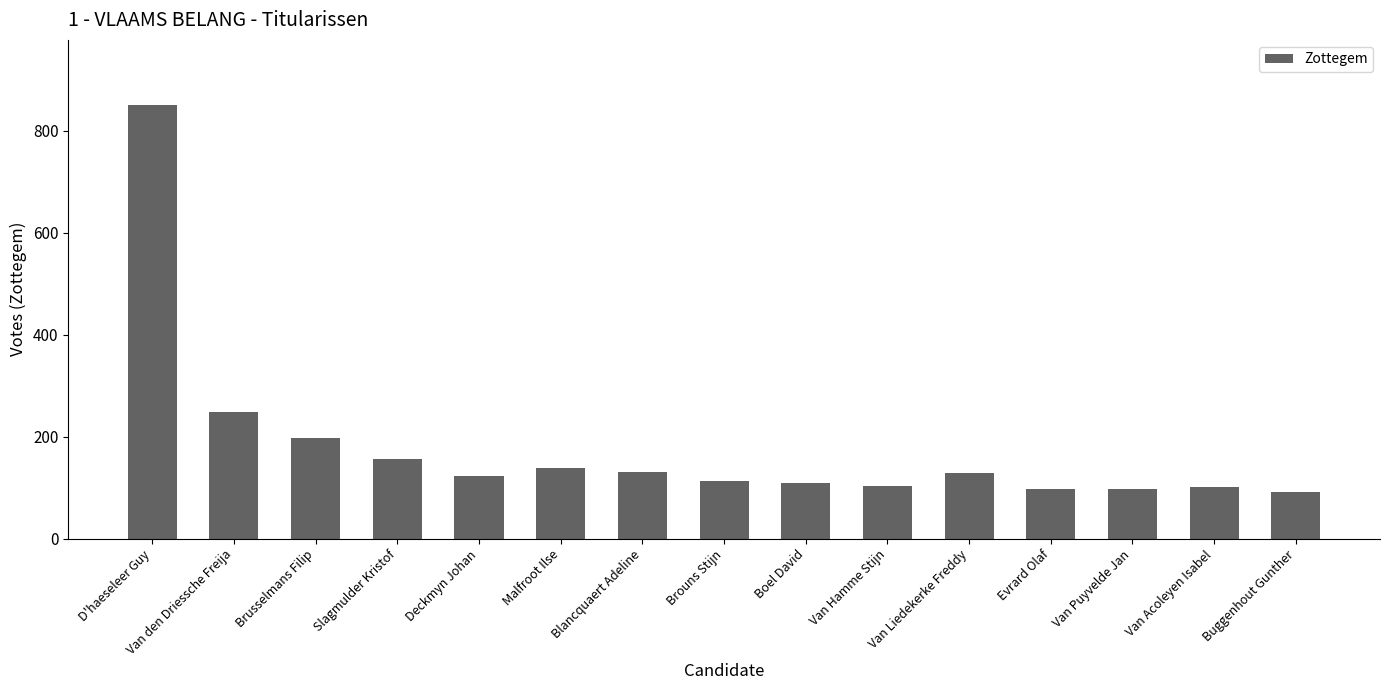

Approximately how many times larger is the value at D'haeseleer Guy compared to Van Puyvelde Jan?

8.7